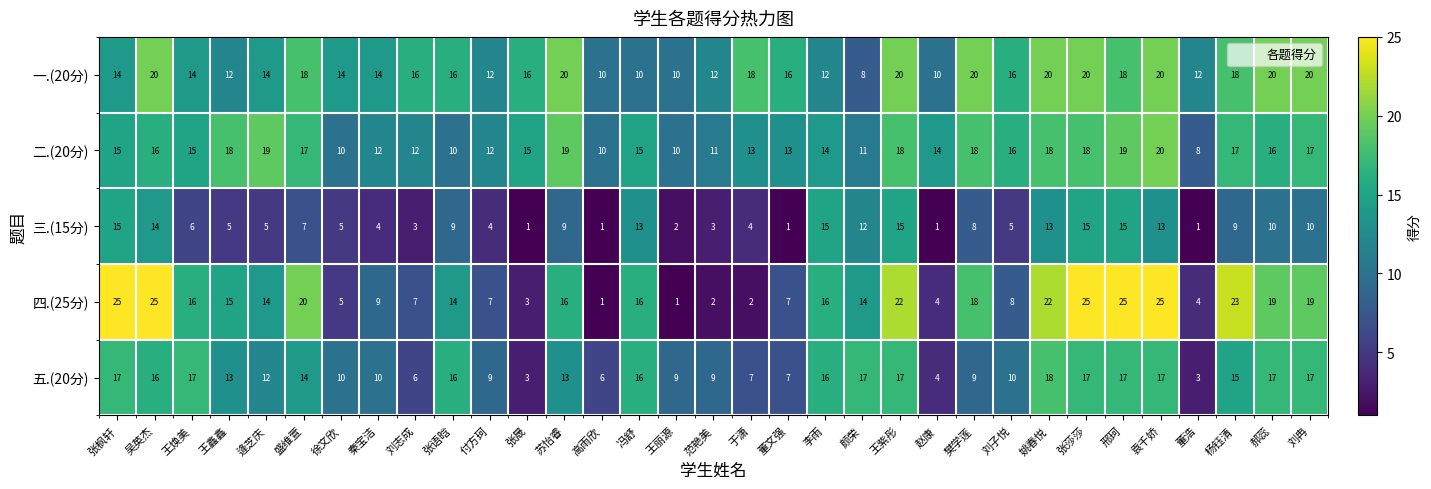

The 五.(20分) series shows 3 at 徐文欣. True or false?

False